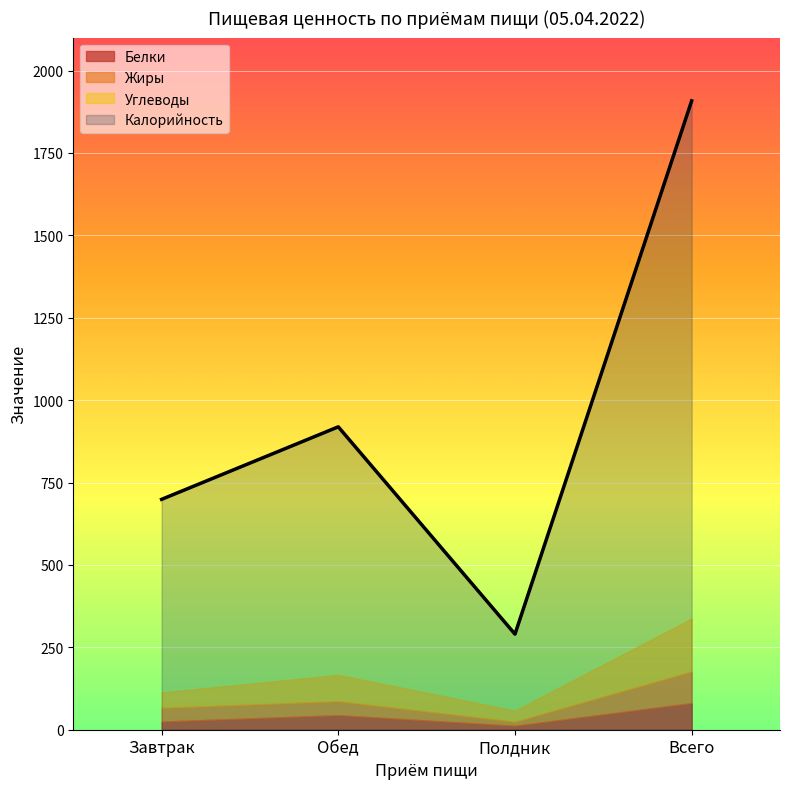

Is it true that Белки equals 17.8 at Полдник?

False